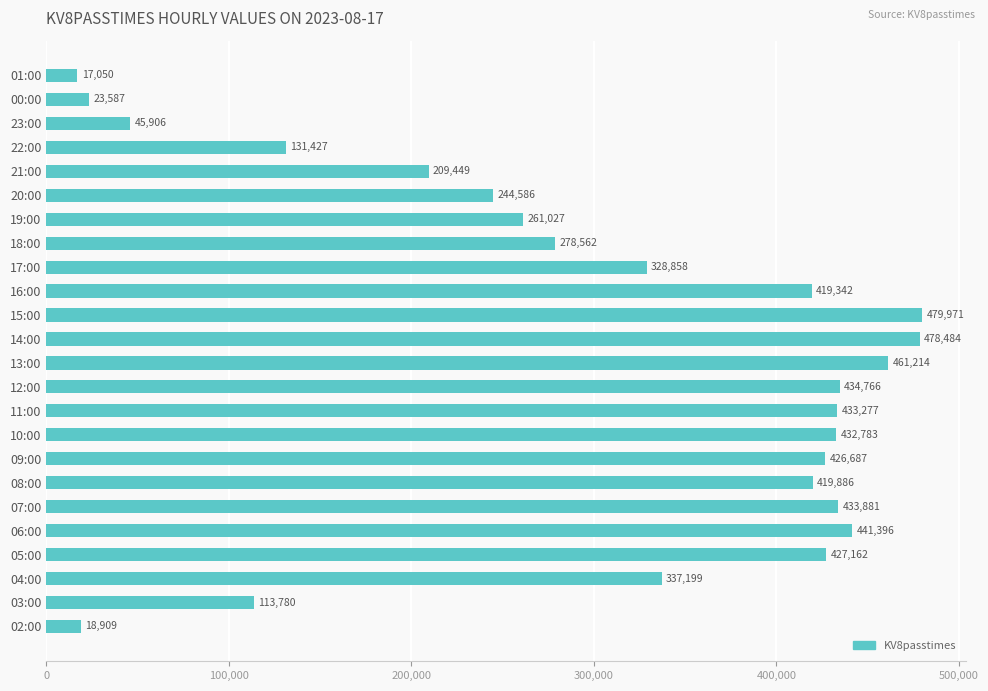

The value at 11:00 is 433277. True or false?

True